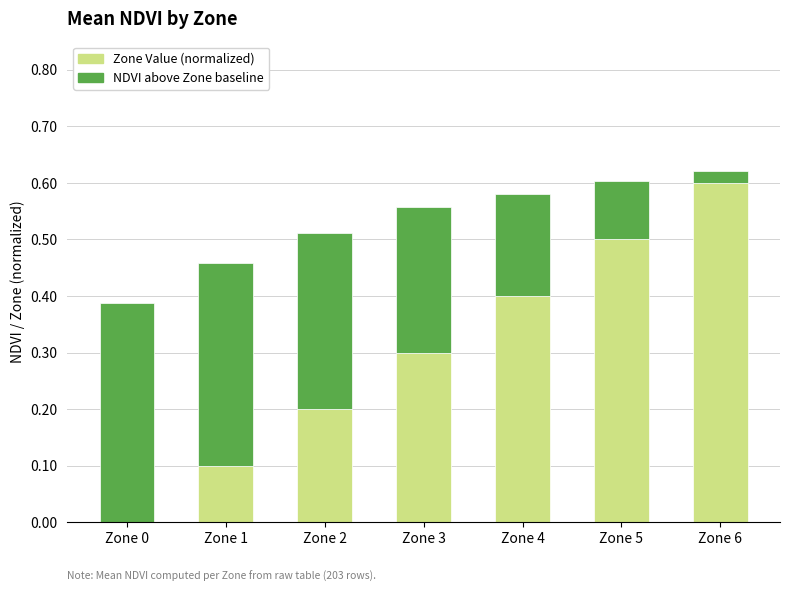

What is the maximum value for Zone Value (normalized)?

0.6